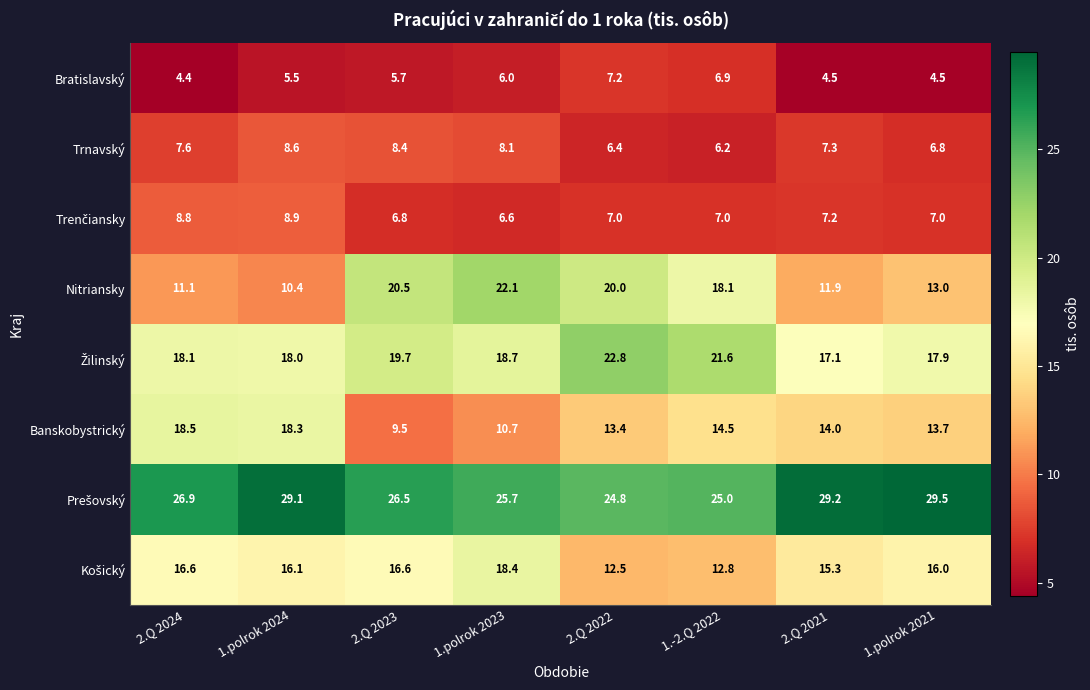

The value of Bratislavský at 2.Q 2021 is 7.7. True or false?

False